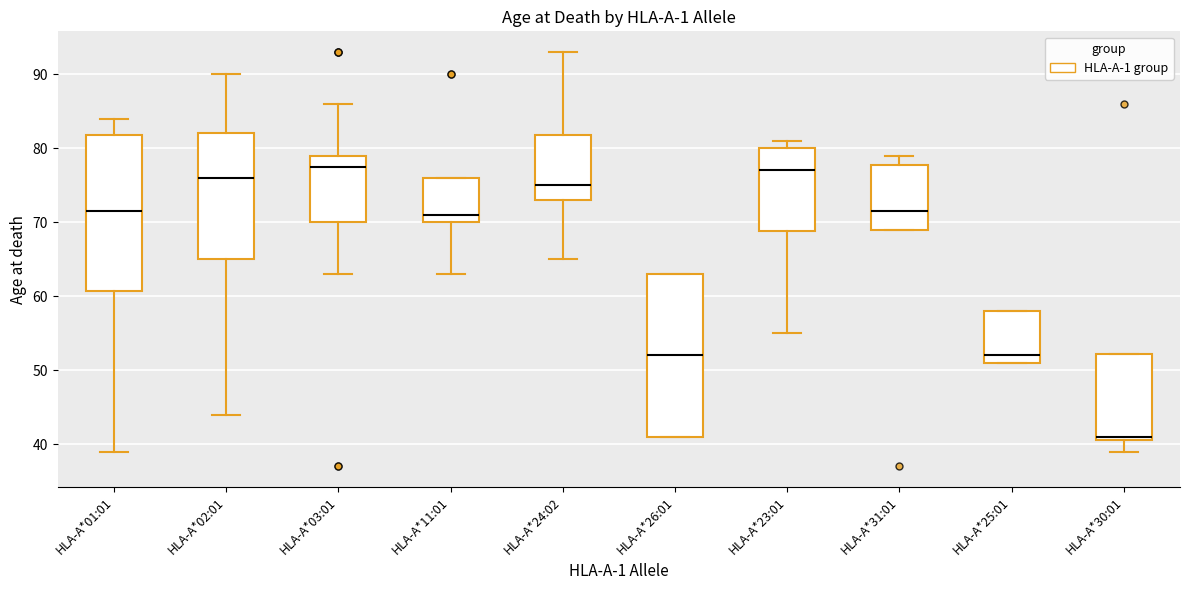

Reading left to right, read every box against the y-axis: the position of its median line, the range the box covers, and the ends of its whiskers. The values are not printed on the chart, so give them approximately, as read against the axis.

HLA-A*01:01: median 72, box 61 to 82, whiskers 39 to 84
HLA-A*02:01: median 76, box 65 to 82, whiskers 44 to 90
HLA-A*03:01: median 78, box 70 to 79, whiskers 63 to 86
HLA-A*11:01: median 71, box 70 to 76, whiskers 63 to 76
HLA-A*24:02: median 75, box 73 to 82, whiskers 65 to 93
HLA-A*26:01: median 52, box 41 to 63, whiskers 41 to 63
HLA-A*23:01: median 77, box 69 to 80, whiskers 55 to 81
HLA-A*31:01: median 72, box 69 to 78, whiskers 69 to 79
HLA-A*25:01: median 52, box 51 to 58, whiskers 51 to 58
HLA-A*30:01: median 41 (just above the box's lower edge), box 41 to 52, whiskers 39 to 52